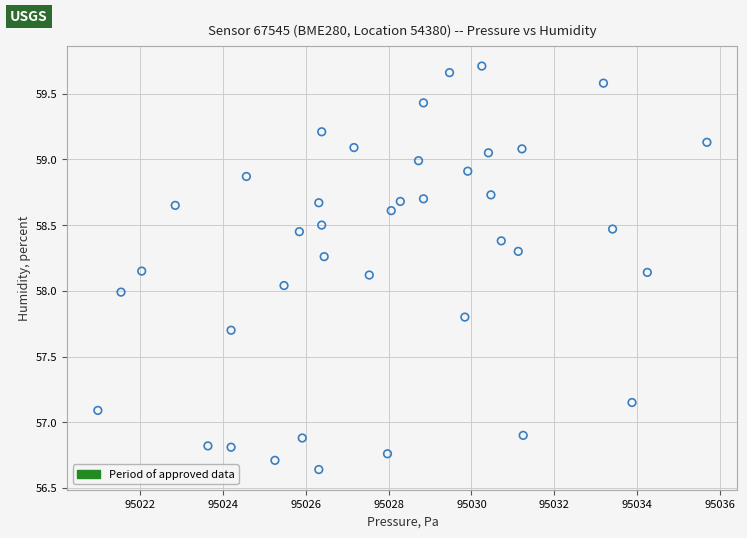

What is the range of Y values (max minus min)?

3.1